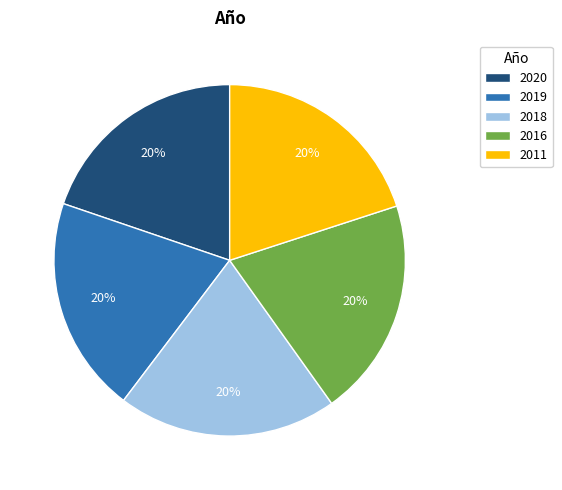

True or false: 2018 accounts for 20% of the total.

True